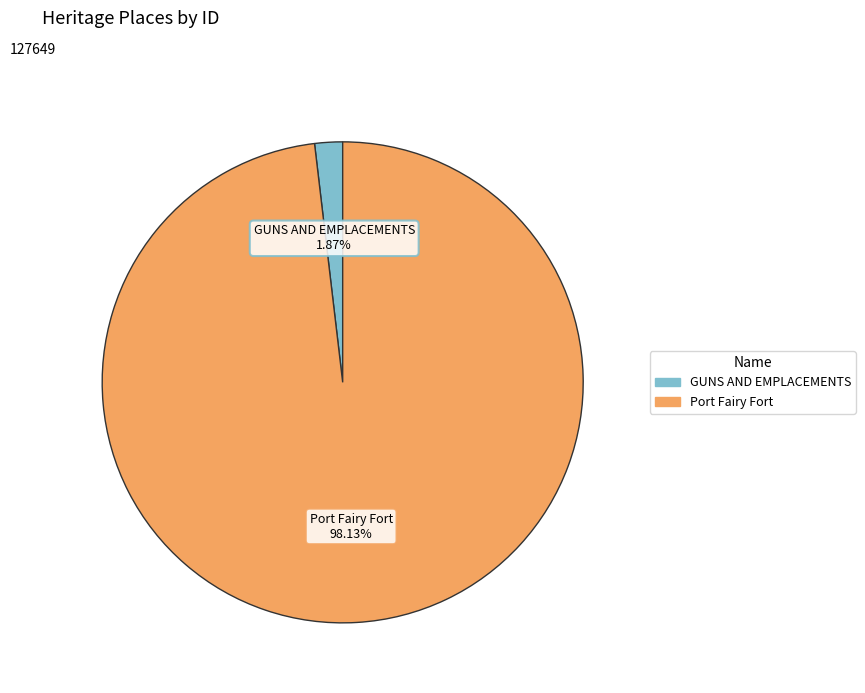

How many segments does this pie chart have?

2